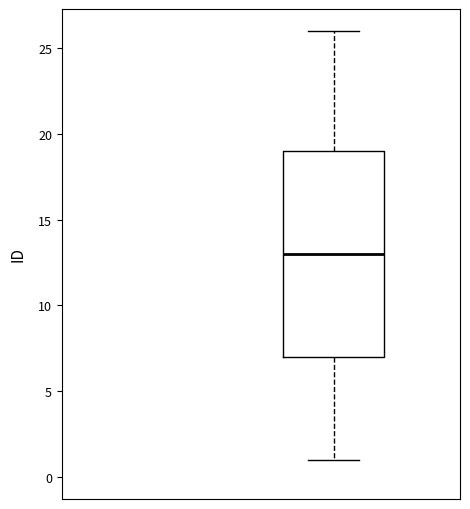

Where does the lower whisker of the box end on the y-axis? The values are not printed on the chart, so give them approximately, as read against the axis.

1